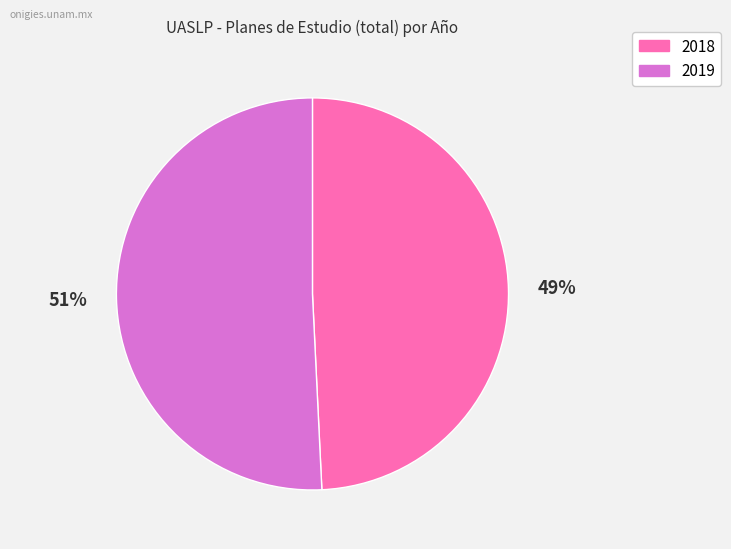

Combined, do 2018 and 2019 account for over 50%?

Yes